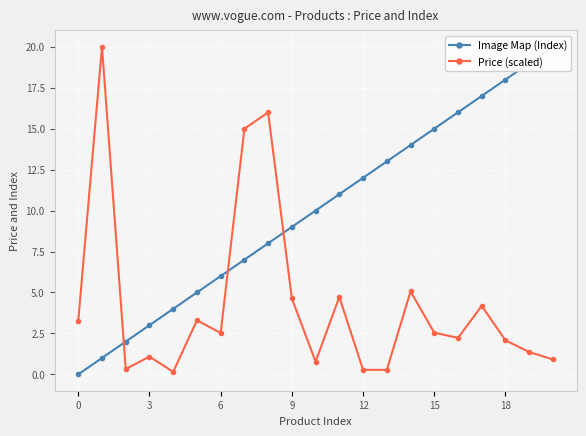

Which series ends up on top after the final intersection of Image Map (Index) and Price (scaled)?

Image Map (Index)